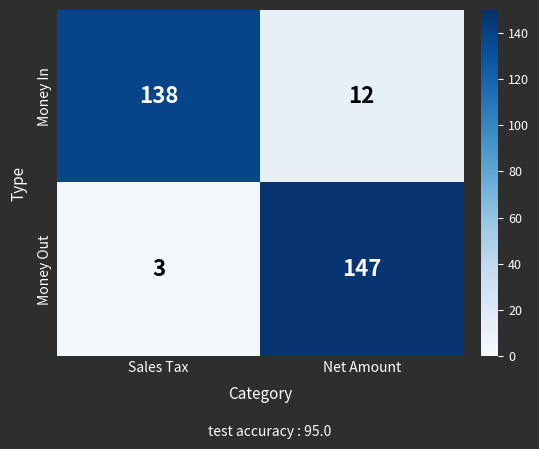

Which category has the highest value across all series?

Net Amount